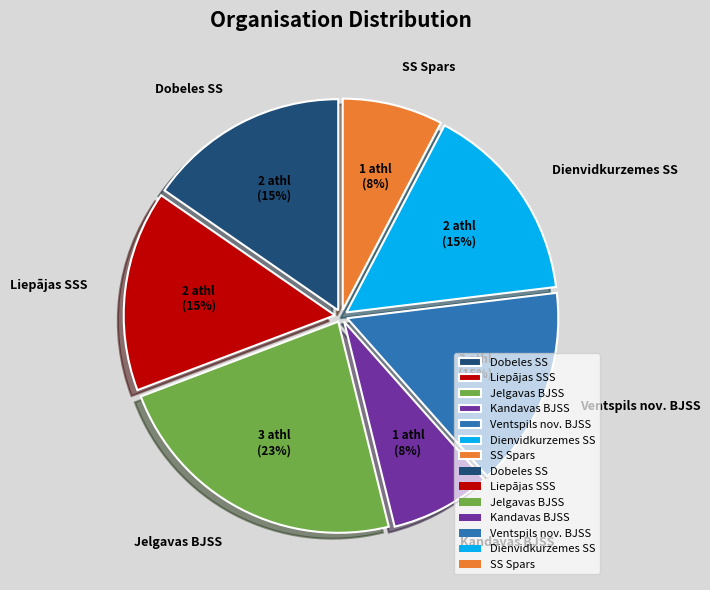

How many slices are in this pie chart?

7